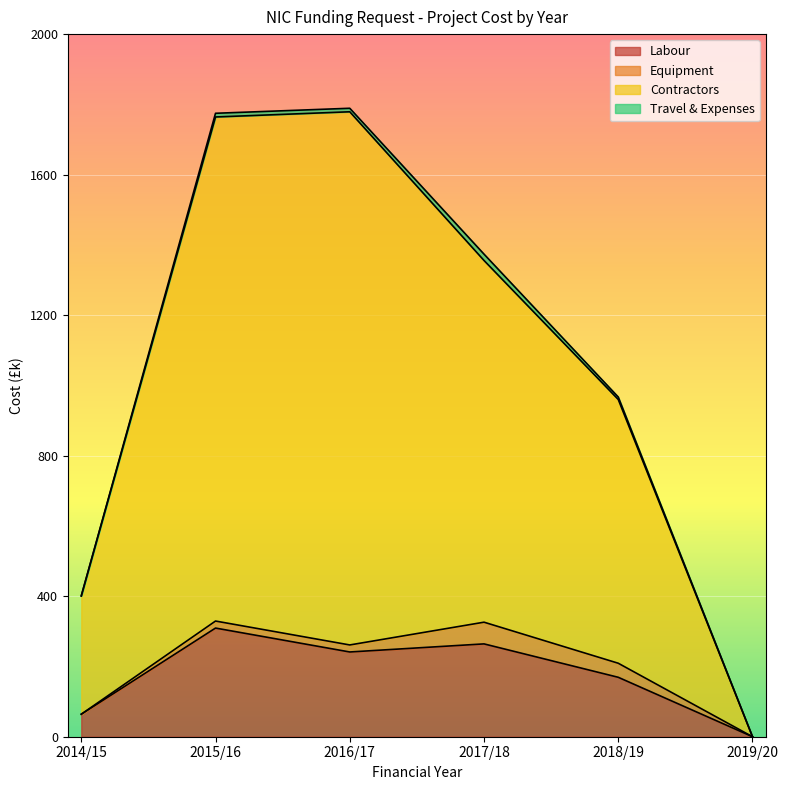

What is the total value across all series at 2014/15?

400.8